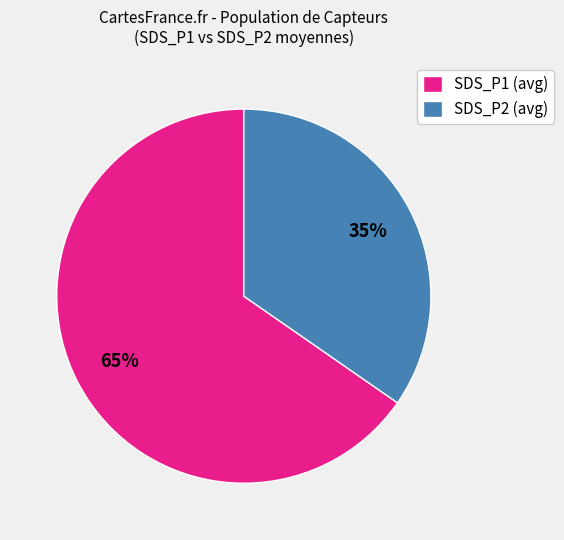

The SDS_P2 (avg) slice represents 35% of the pie. True or false?

True